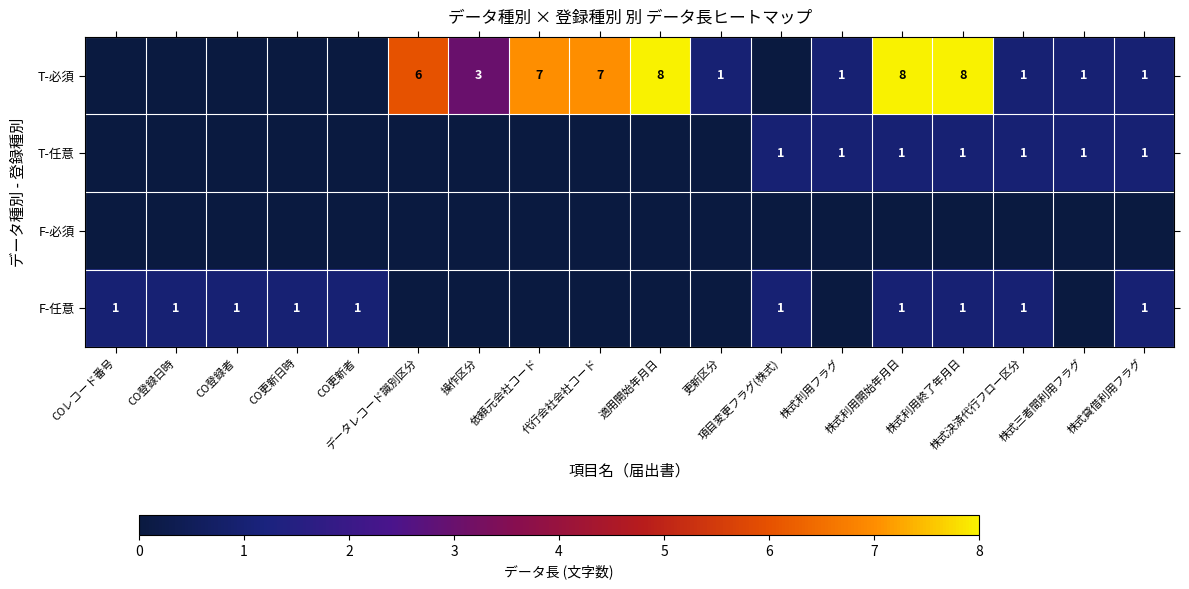

What is the sum of the T-必須 values at 株式決済代行フロー区分 and 適用開始年月日?

9